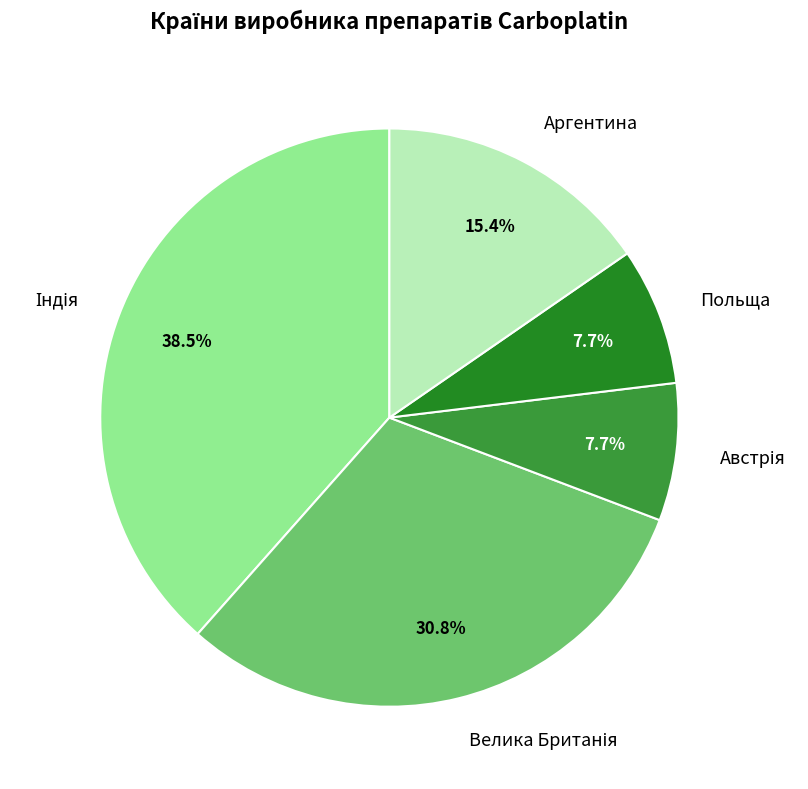

Does any single category account for the majority?

No